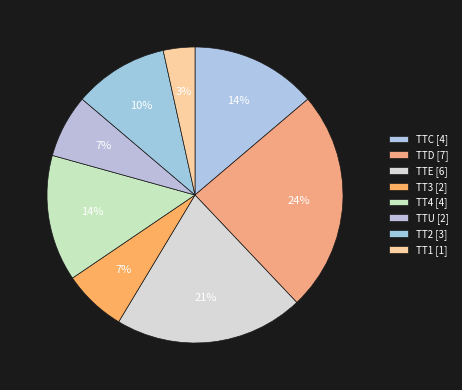

How many slices are in this pie chart?

8